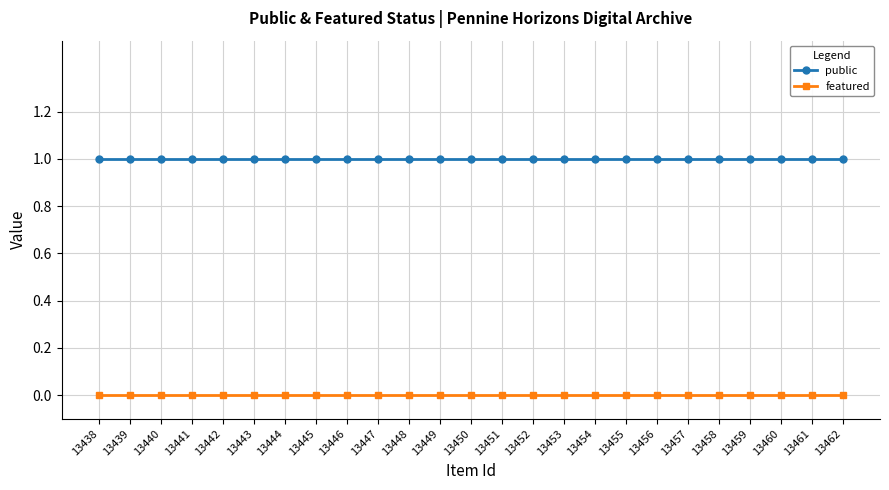

Is the value of featured at 13452 greater than the value of public at 13441?

No